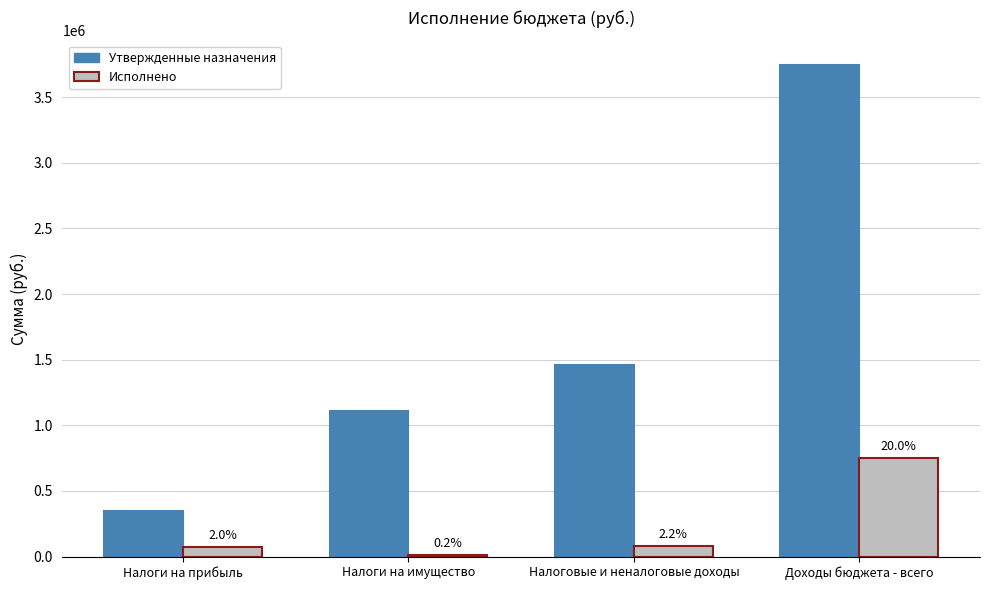

What are all the series names shown in the legend?

Утвержденные назначения, Исполнено